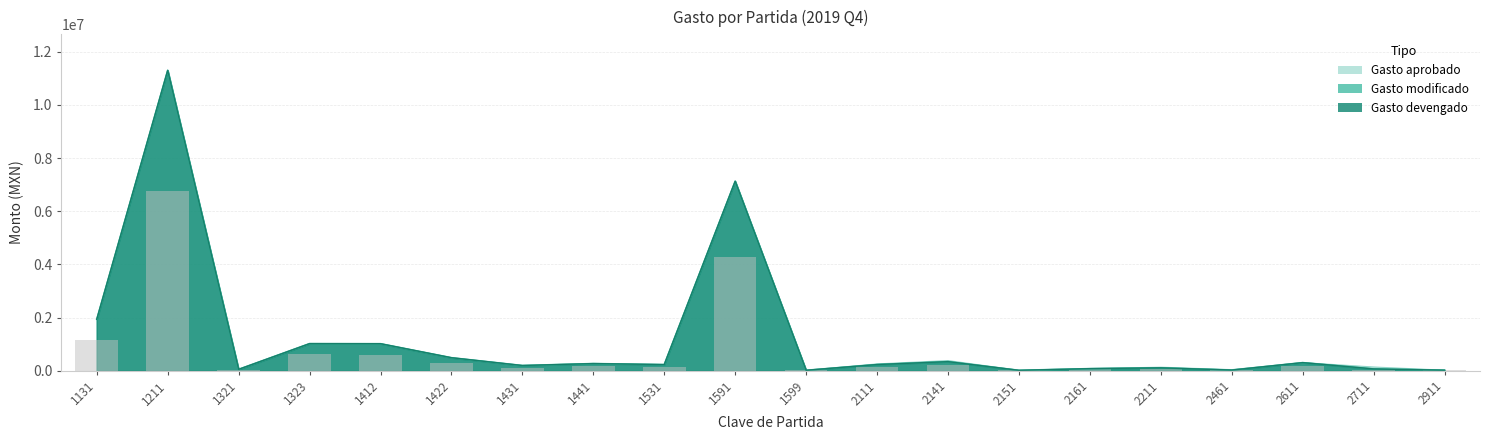

List the series in order of their peak value, highest first.

Gasto aprobado, Gasto modificado, Gasto devengado